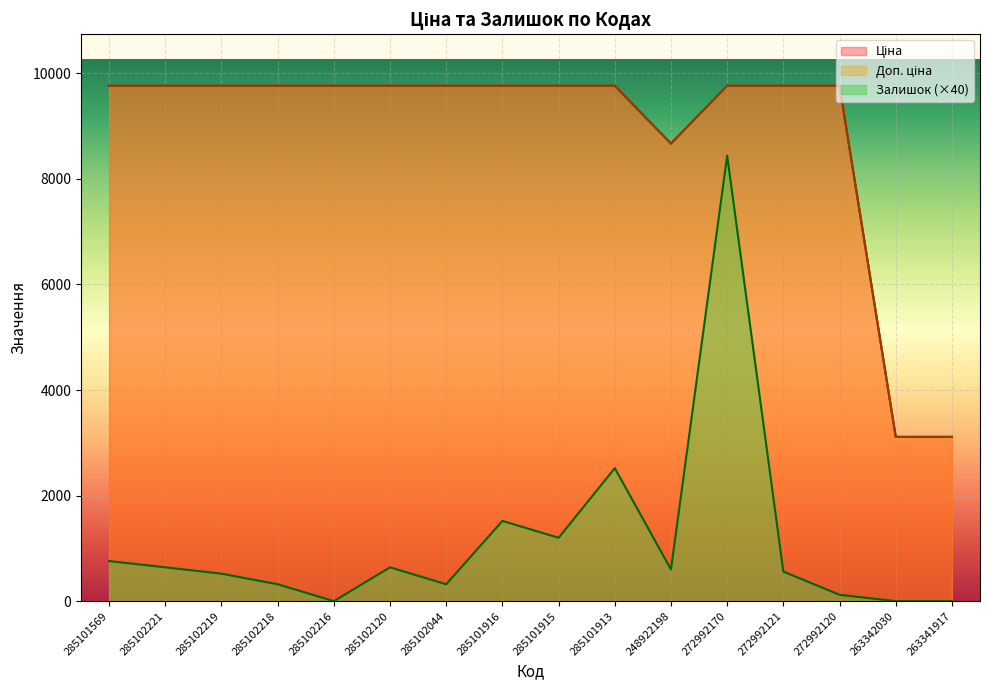

At how many categories does at least one series exceed 15?

16